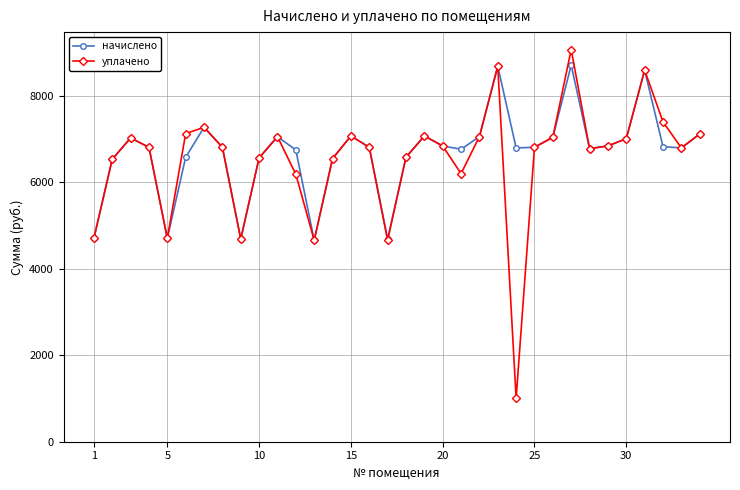

How many data points in начислено are less than 6804?

15